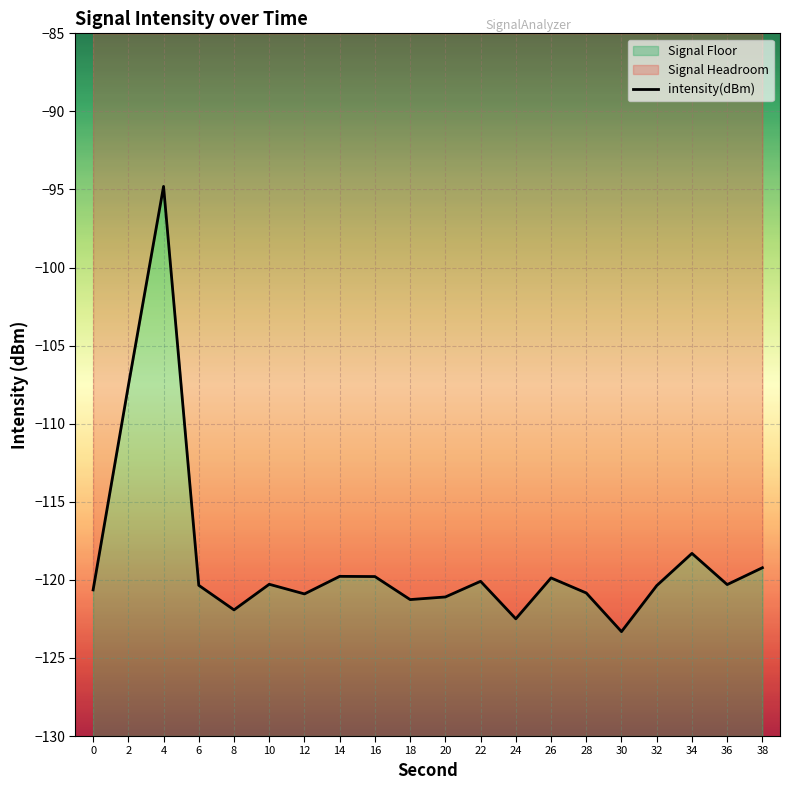

What is the value of the 10th point from the left?

-121.3